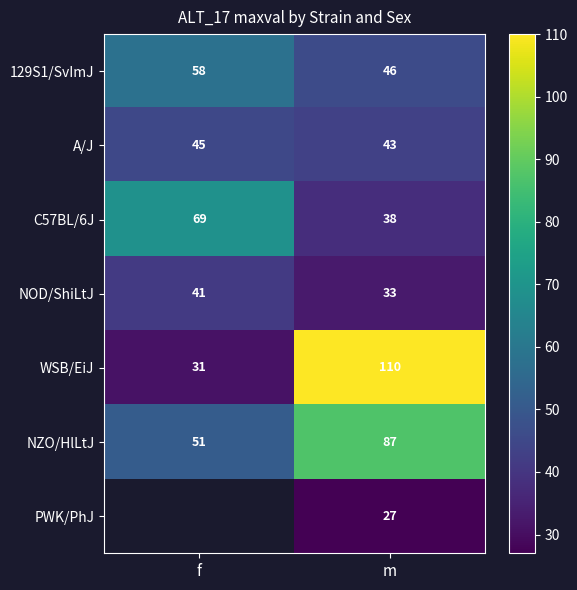

What is the spread (max minus min) of values at m?

83